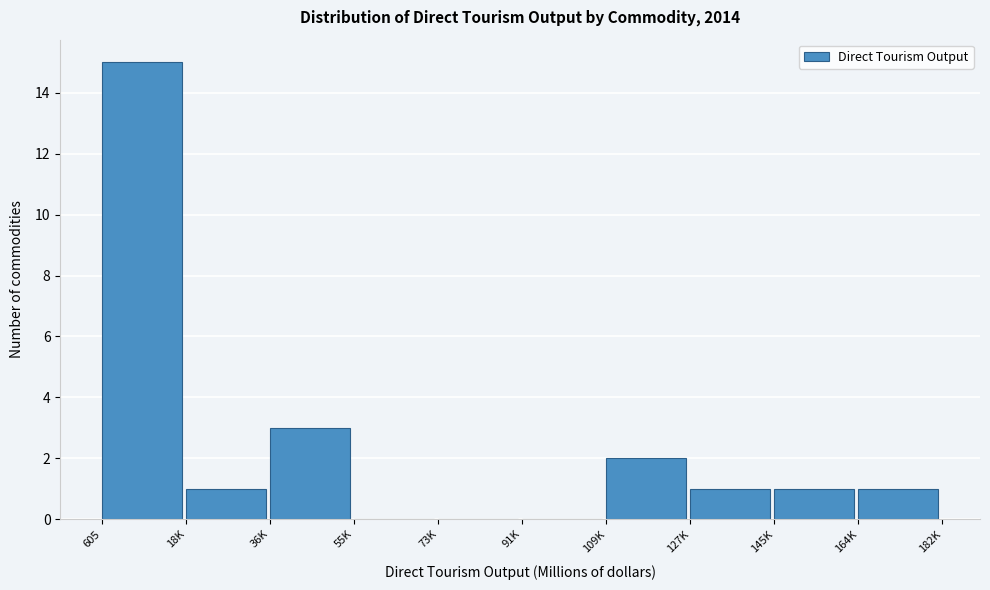

Reading left to right, transcribe all the data shown in this chart.

605=15	18K=1	36K=3	55K=0	73K=0	91K=0	109K=2	127K=1	145K=1	164K=1